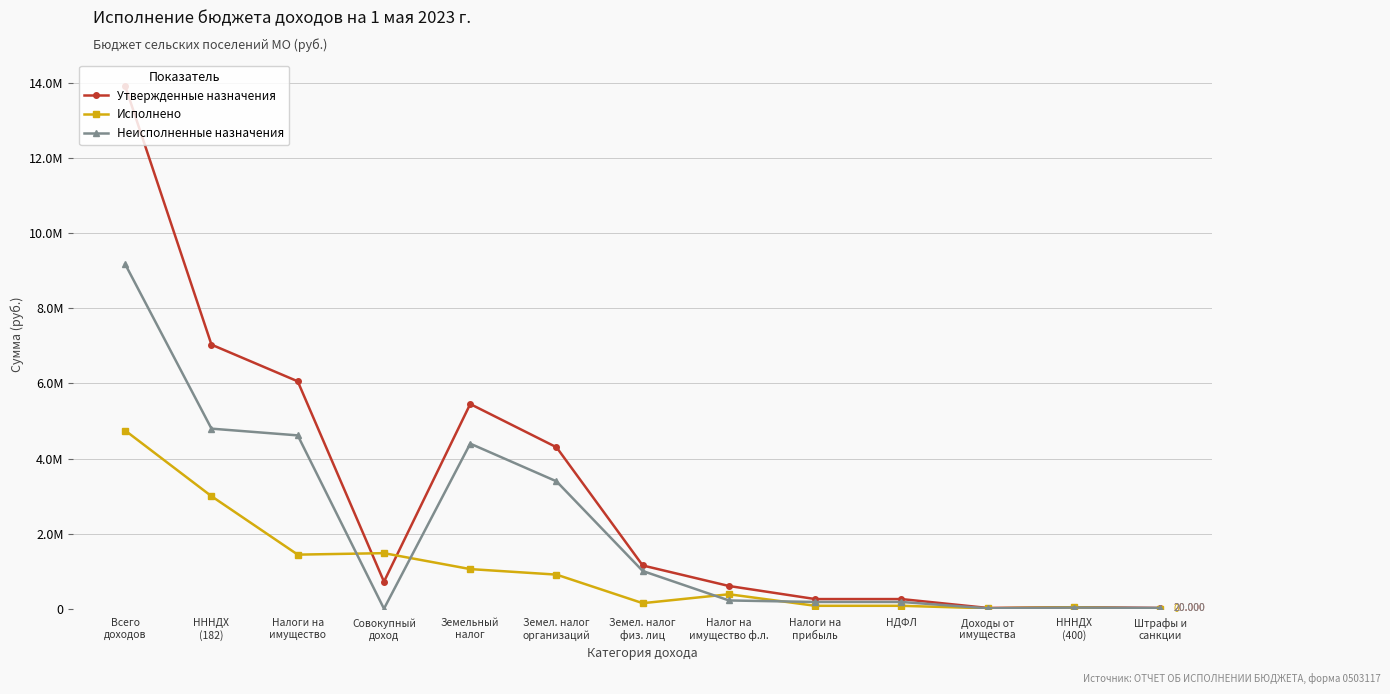

Which series changed the most between Налог на
имущество ф.л. and Штрафы и
санкции?

Утвержденные назначения